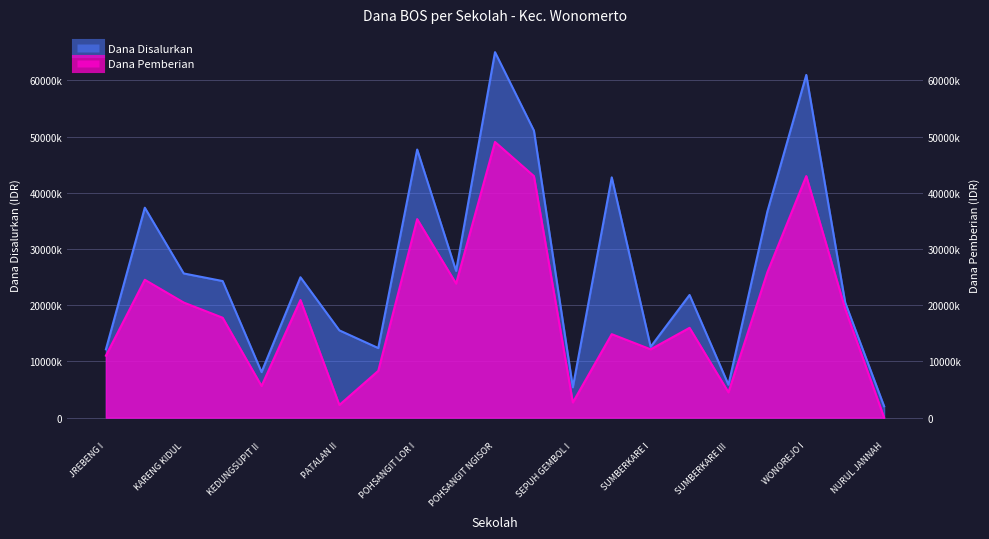

True or false: Dana Pemberian and Dana Disalurkan intersect in this chart.

False